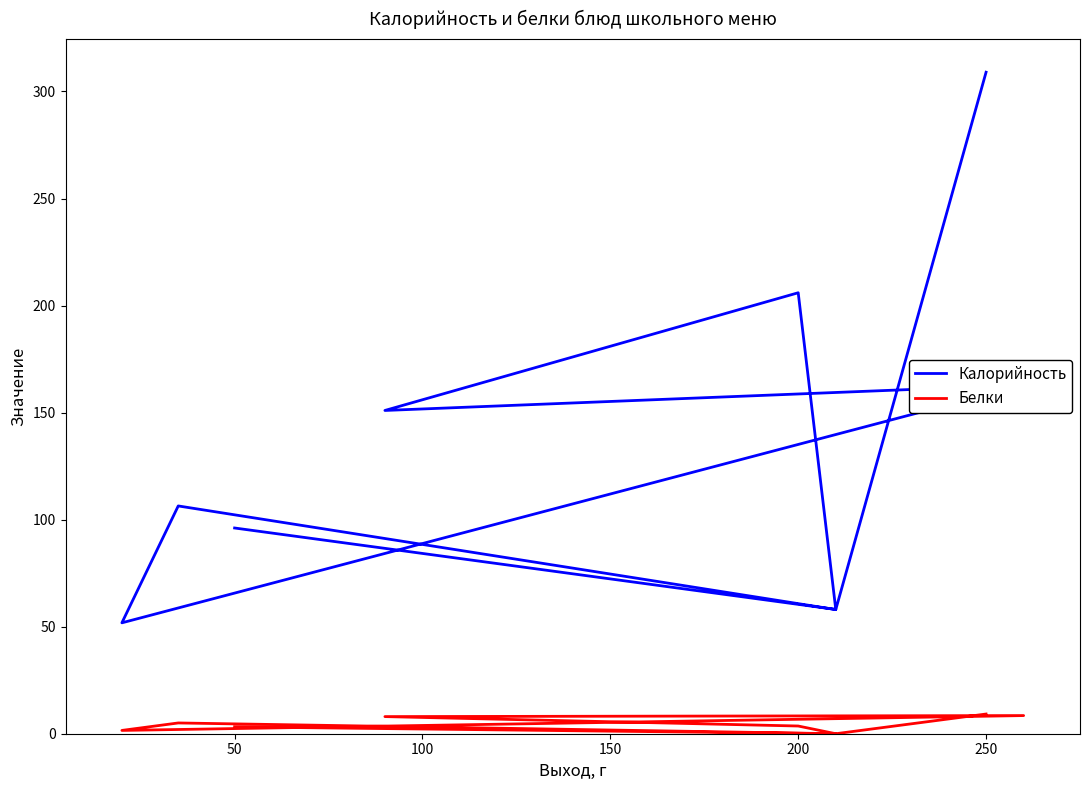

How many lines are shown in the chart?

2